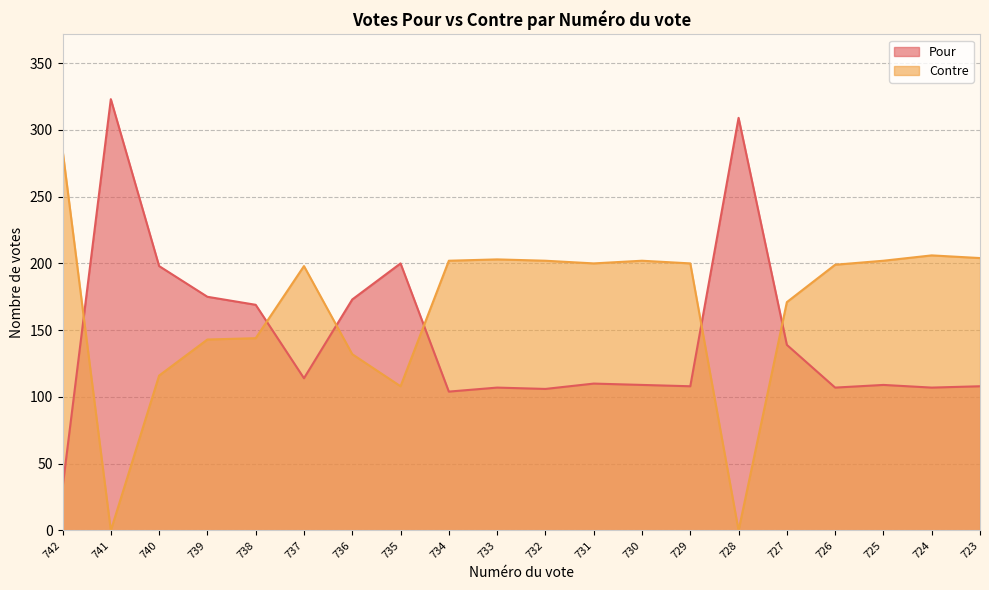

How many data points does each series have?

20